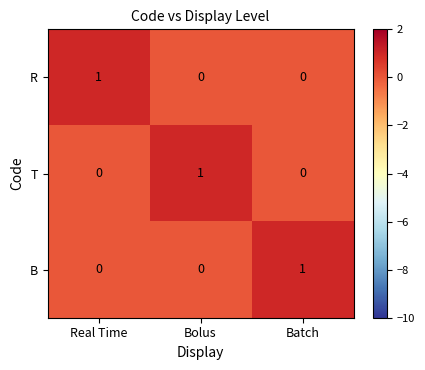

At how many categories does at least one series exceed 0?

3